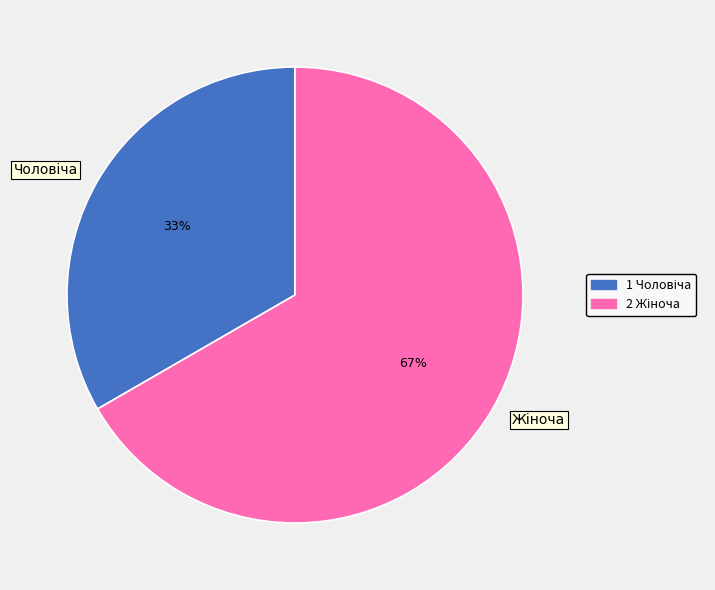

Is there a majority slice in this chart?

Yes